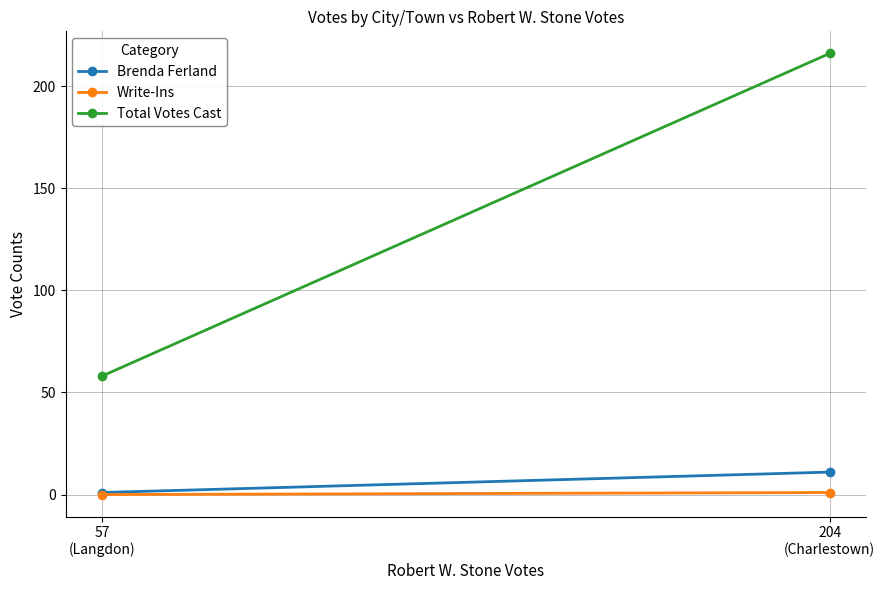

What value does the Write-Ins series have at 204
(Charlestown)?

1